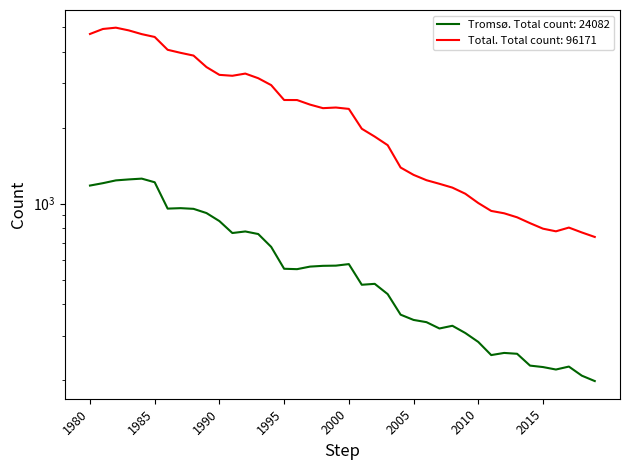

At which label is Tromsø closest to 727?

1993